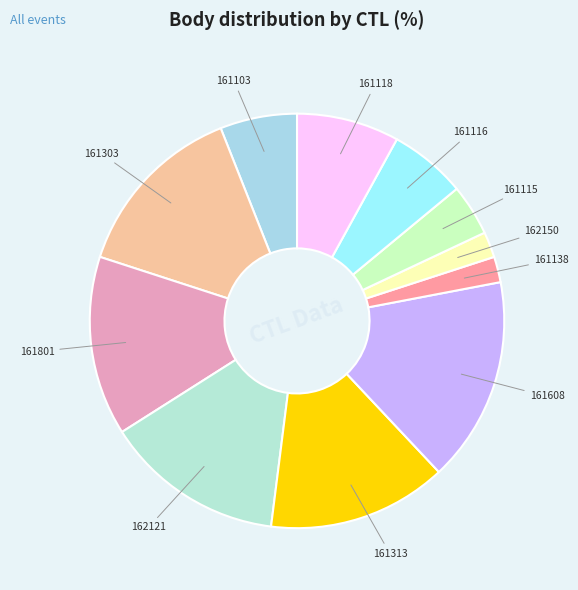

True or false: 162121 accounts for 14% of the total.

True